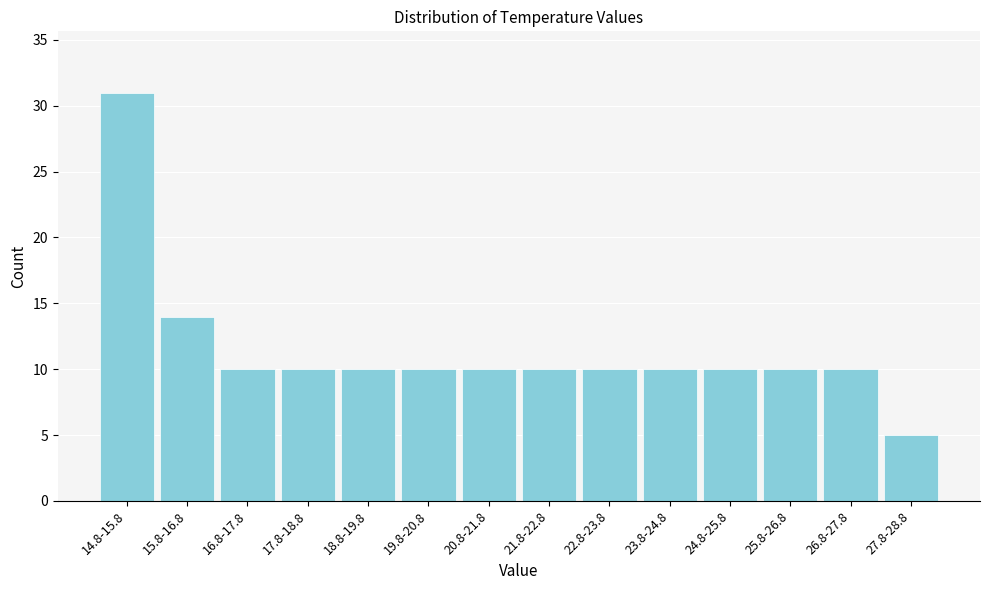

Reading left to right, transcribe all the data shown in this chart.

14.8-15.8=31	15.8-16.8=14	16.8-17.8=10	17.8-18.8=10	18.8-19.8=10	19.8-20.8=10	20.8-21.8=10	21.8-22.8=10	22.8-23.8=10	23.8-24.8=10	24.8-25.8=10	25.8-26.8=10	26.8-27.8=10	27.8-28.8=5